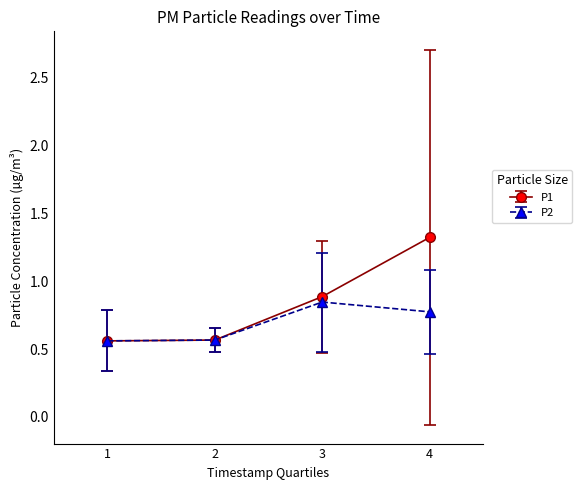

Does the chart have visible grid lines?

No